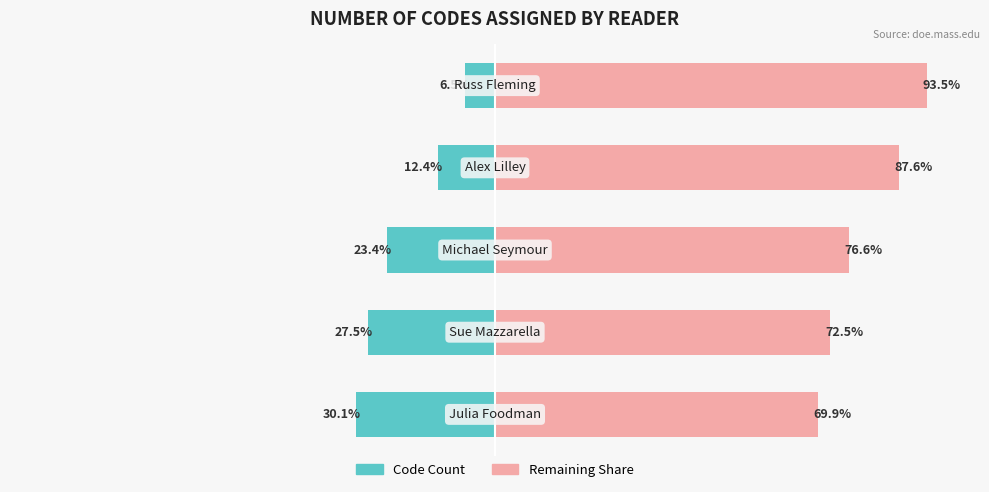

Rank the series at 1 from highest to lowest value.

Remaining Share, Code Count